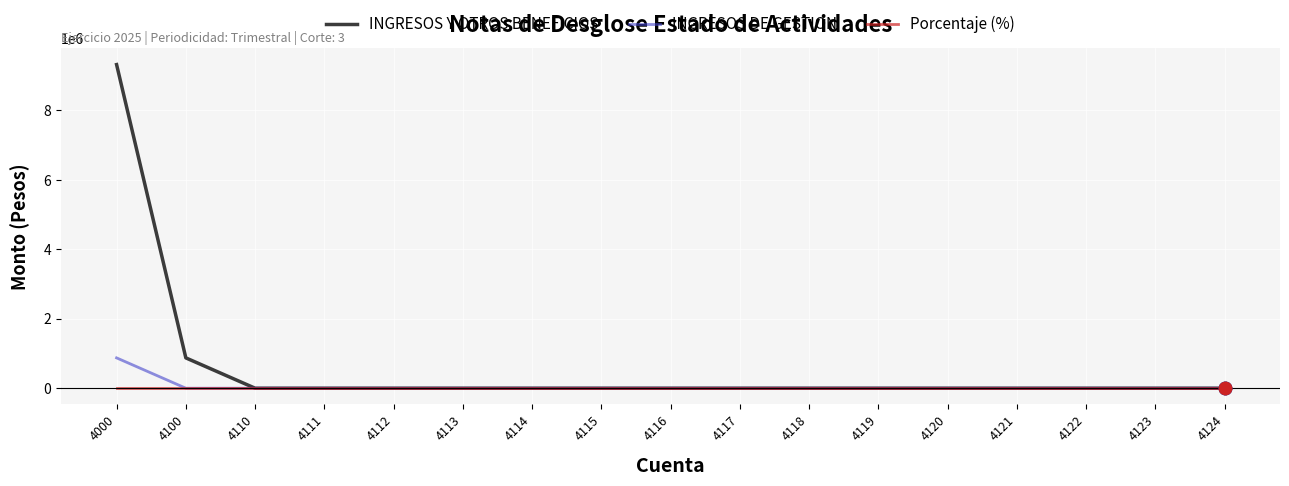

The value of INGRESOS DE GESTION at 4123 is 0.0. True or false?

True